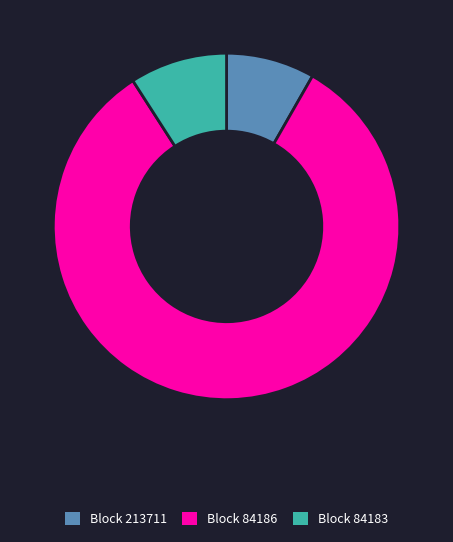

Does any single category account for the majority?

Yes